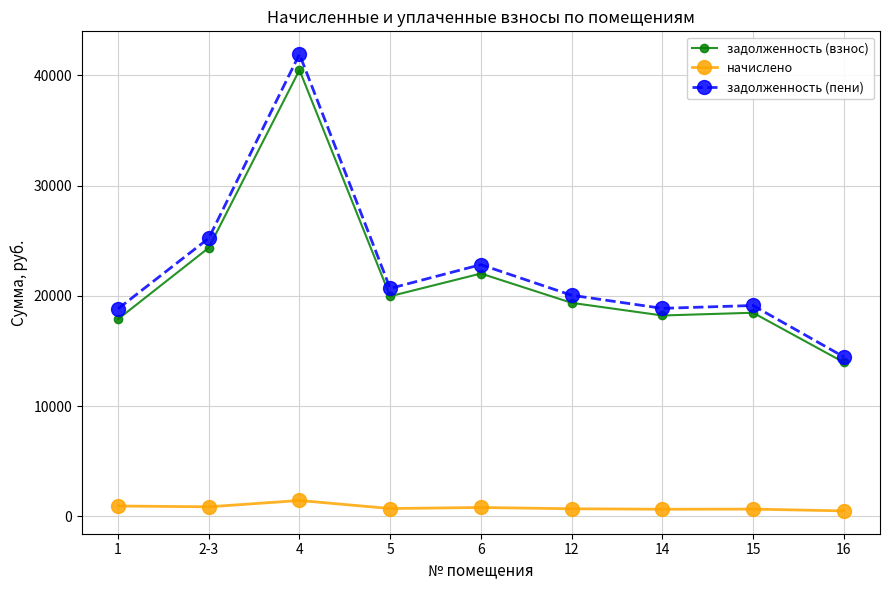

Between 1 and 2-3, which series saw the biggest shift?

задолженность (взнос)